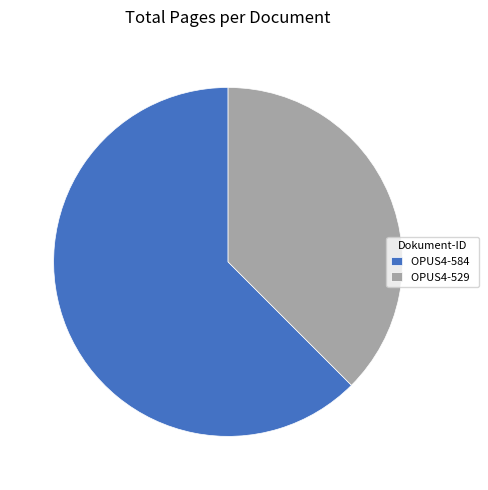

How many segments does this pie chart have?

2